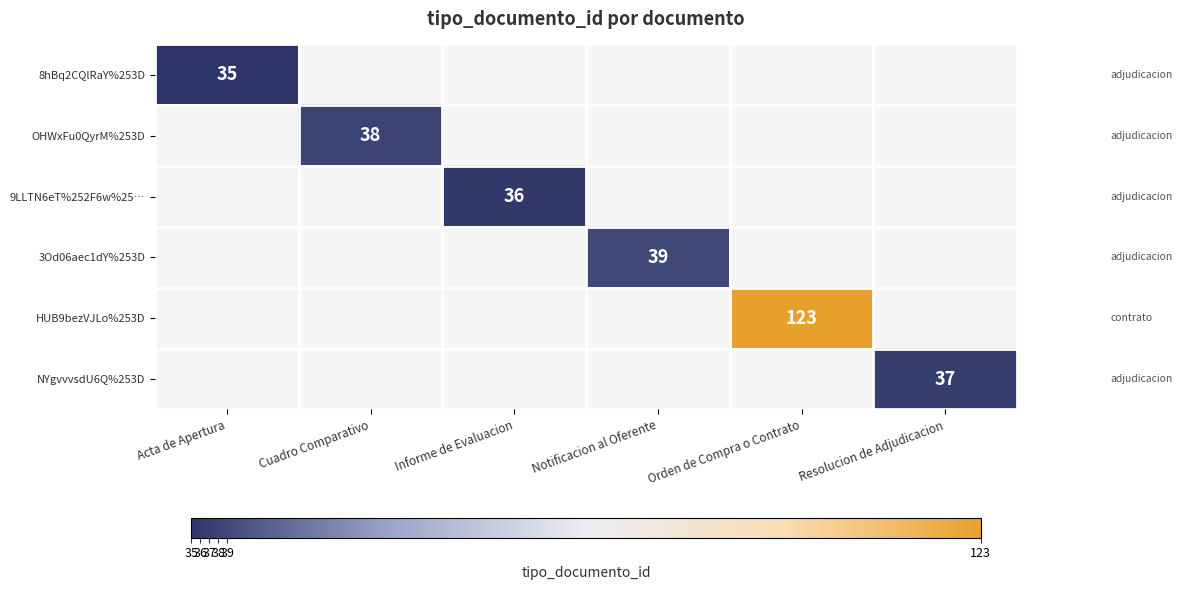

The value of 9LLTN6eT%252F6w%25… at Informe de Evaluacion is 36. True or false?

True